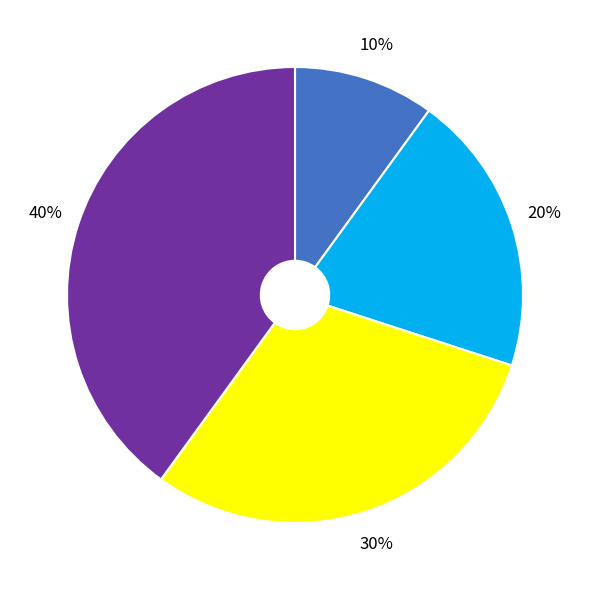

How many slices are in this pie chart?

4